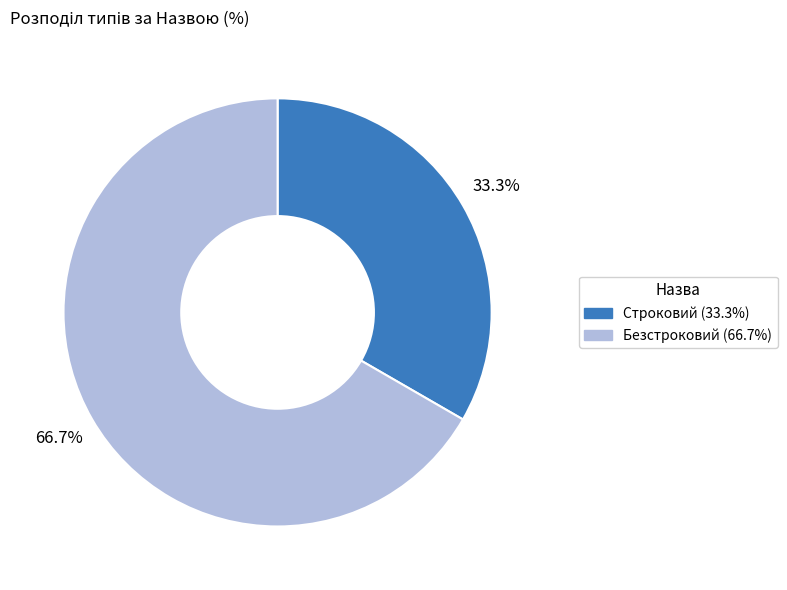

Count the number of slices in the pie.

2